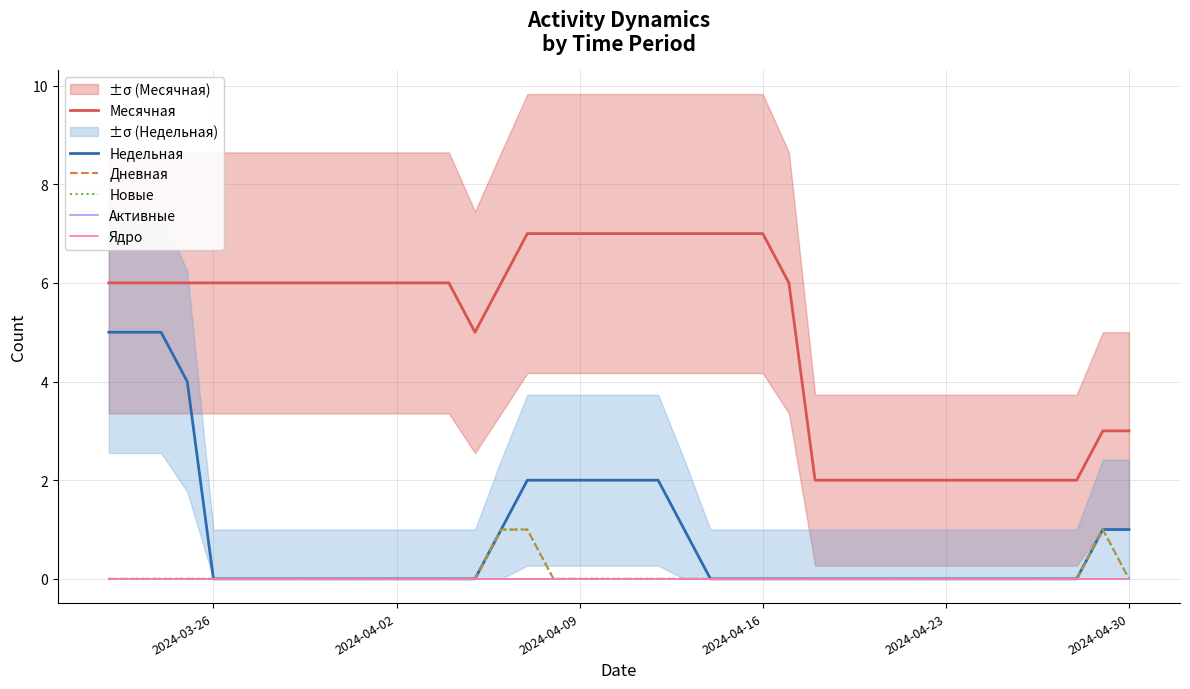

Does the chart display data point markers on the line(s)?

No